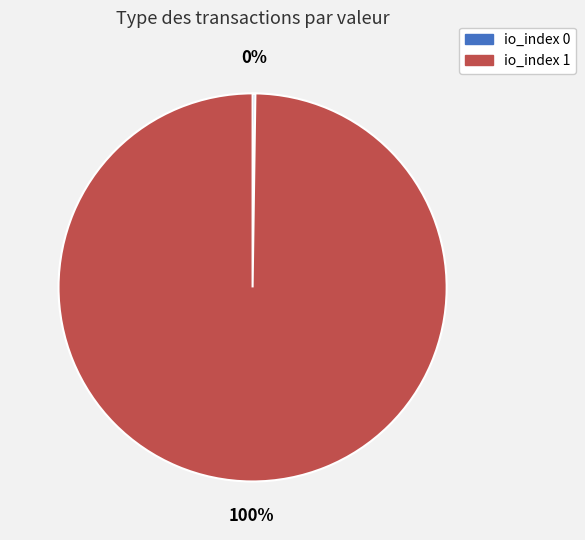

To the nearest percent, what portion does io_index 1 represent?

100%